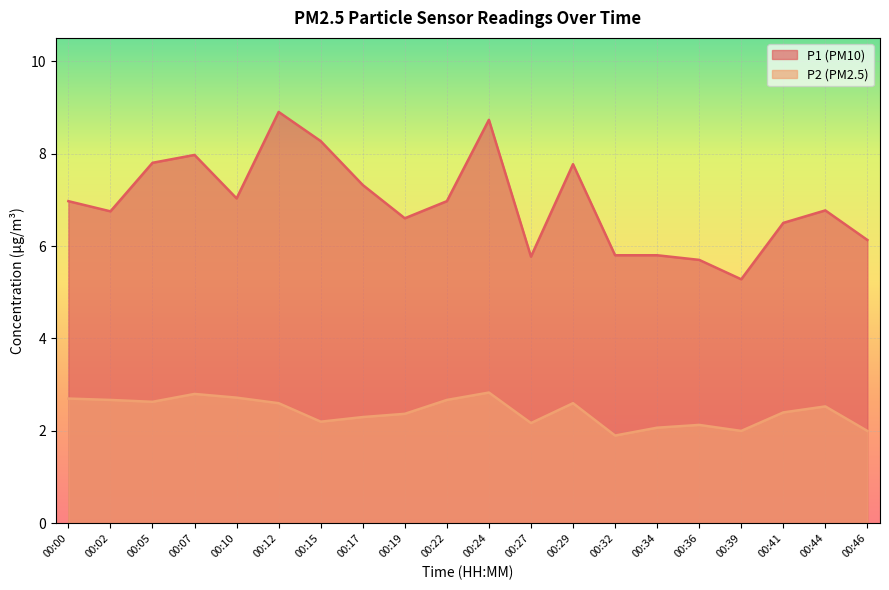

The value of P2 at 00:00 is 2.7. True or false?

True